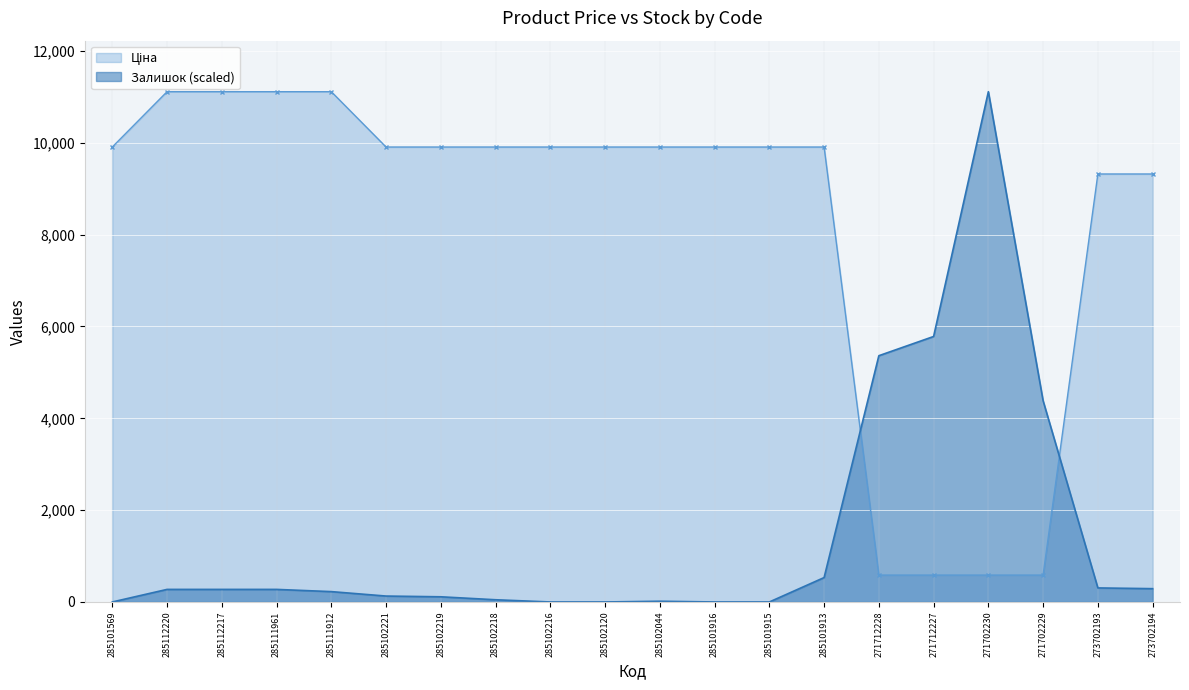

Reading right to left, transcribe all the data shown in this chart.

Ціна: 273702194=9321.4	273702193=9321.4	271702229=586.0	271702230=586.0	271712227=586.0	271712228=586.0	285101913=9908.5	285101915=9908.5	285101916=9908.5	285102044=9908.5	285102120=9908.5	285102216=9908.5	285102218=9908.5	285102219=9908.5	285102221=9908.5	285111912=11113.6	285111961=11113.6	285112217=11113.6	285112220=11113.6	285101569=9908.5
Залишок: 273702194=289.9	273702193=306.0	271702229=4381.0	271702230=11113.6	271712227=5782.3	271712228=5363.5	285101913=531.5	285101915=0.0	285101916=0.0	285102044=16.1	285102120=0.0	285102216=0.0	285102218=48.3	285102219=112.7	285102221=128.9	285111912=225.5	285111961=273.8	285112217=273.8	285112220=273.8	285101569=0.0